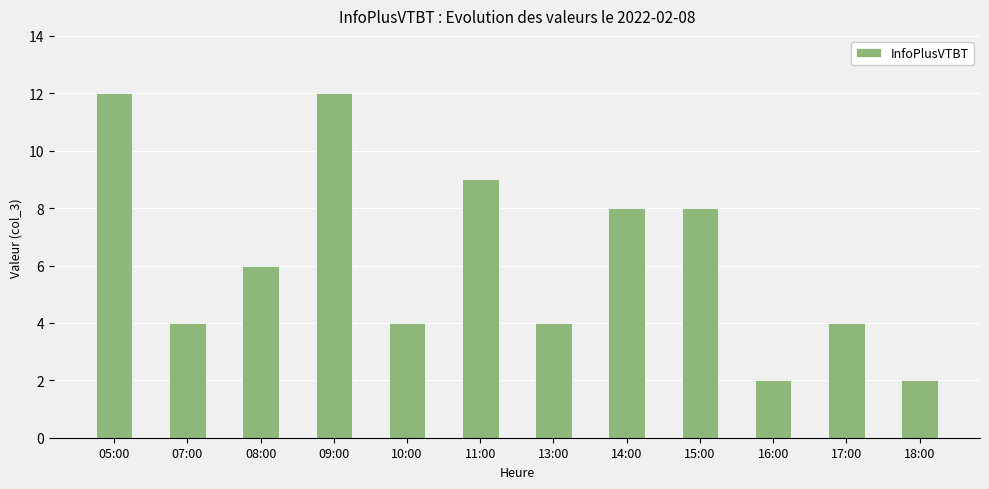

What is the value of the 3rd bar from the left?

6